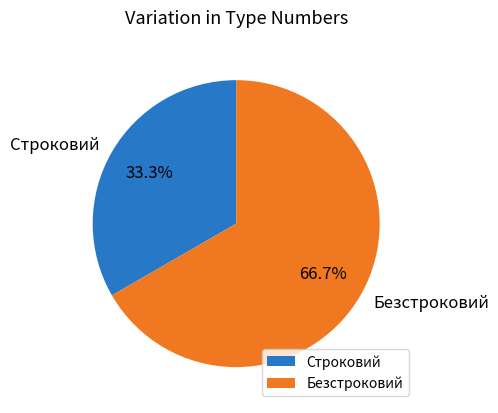

To the nearest percent, what portion does Строковий represent?

33%